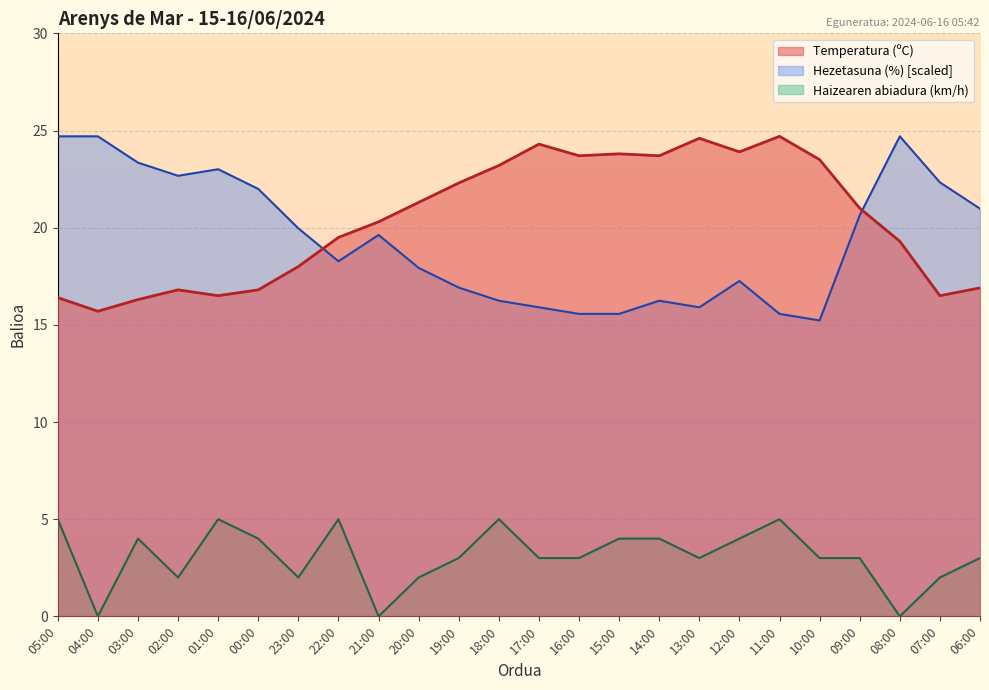

How many categories are shown in the chart?

24